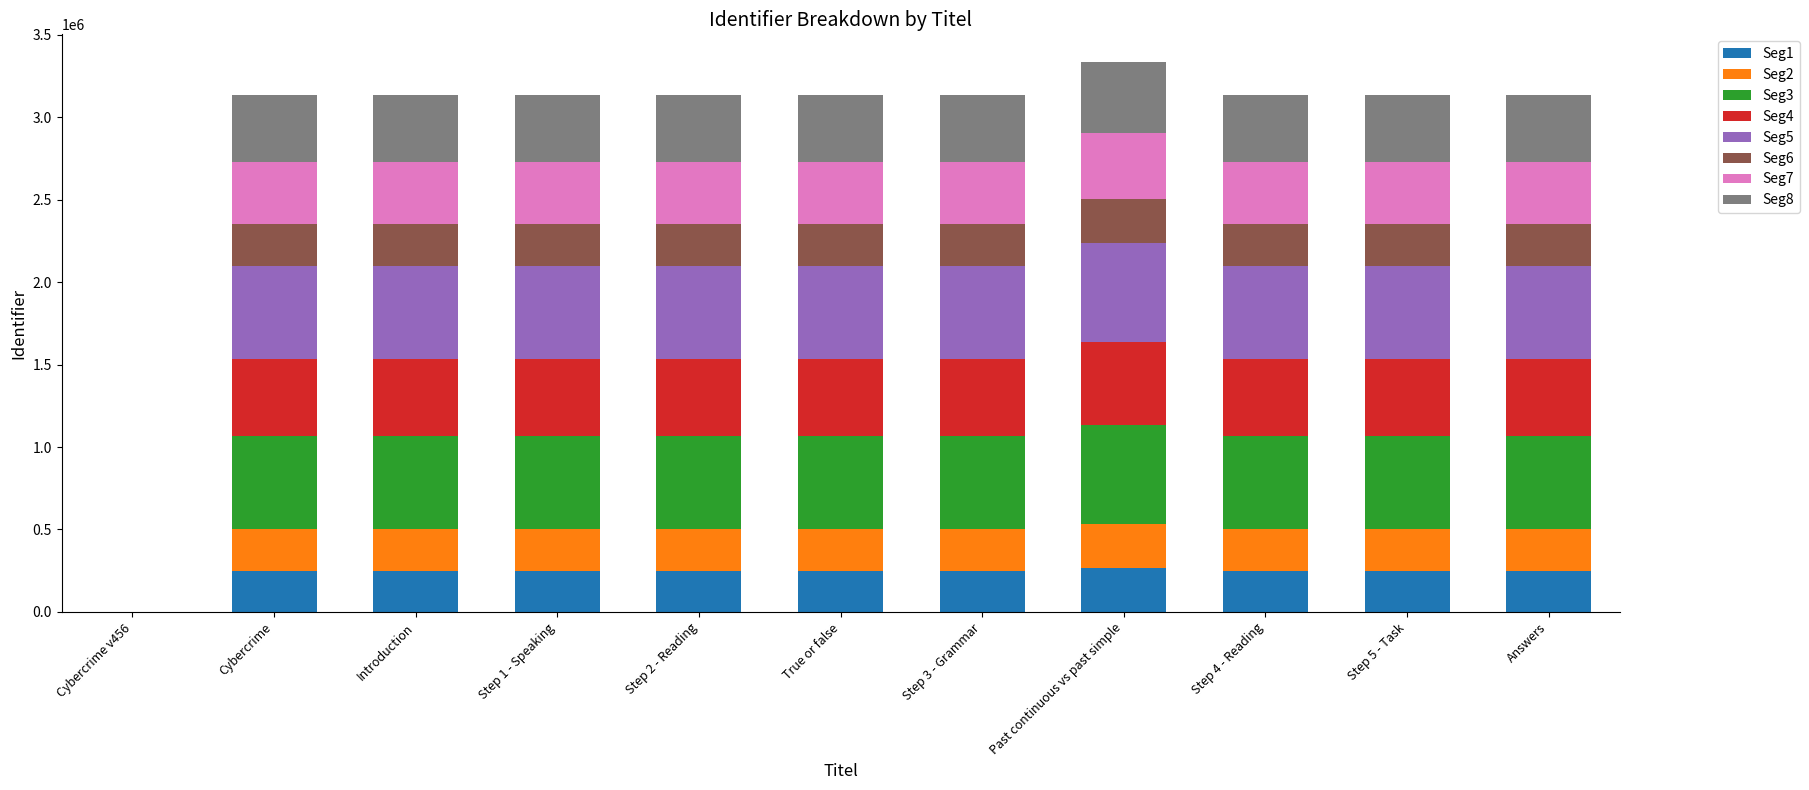

True or false: Seg1 has a value of 99985 at Introduction.

False